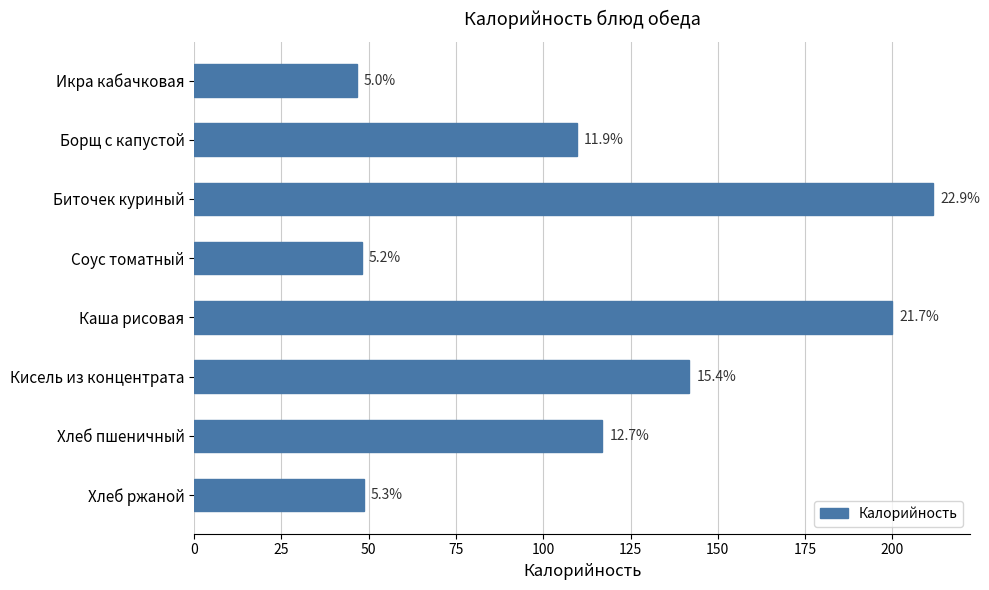

What is the maximum value shown in the chart?

211.7